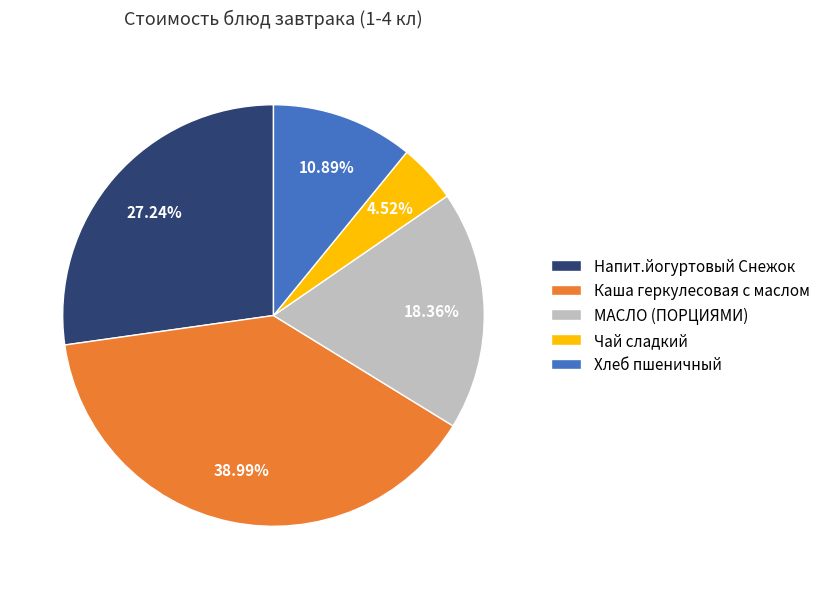

What percentage do Каша геркулесовая с маслом and МАСЛО (ПОРЦИЯМИ) together represent?

57.4%